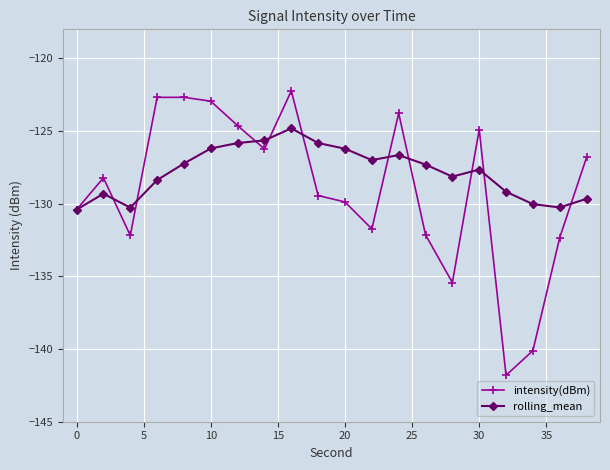

Count the number of data series in this chart.

2